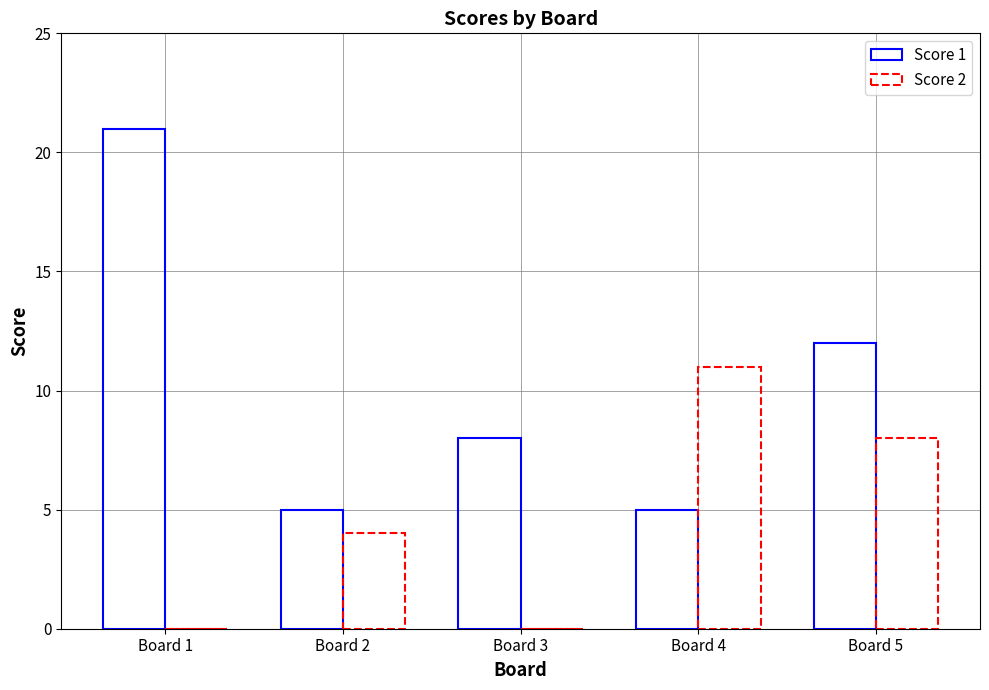

The Score 2 series shows 13 at Board 5. True or false?

False